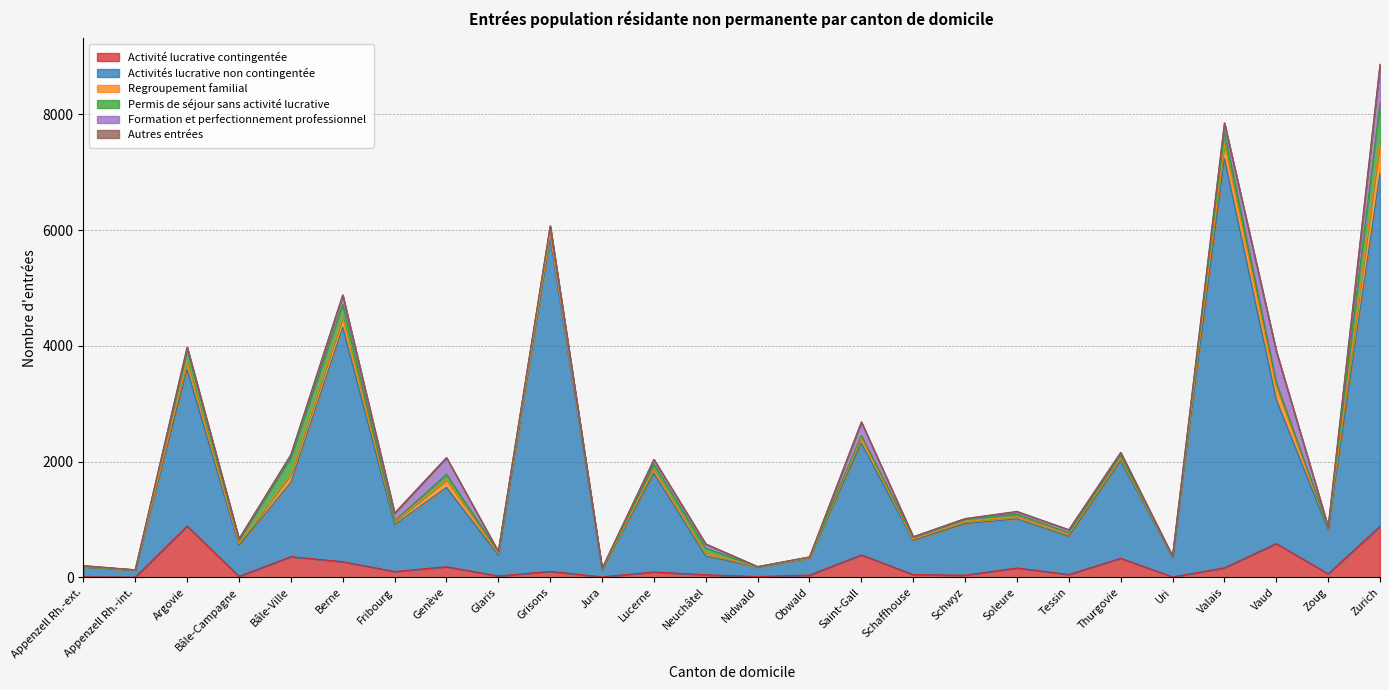

What is the maximum value for Activité lucrative contingentée?

886